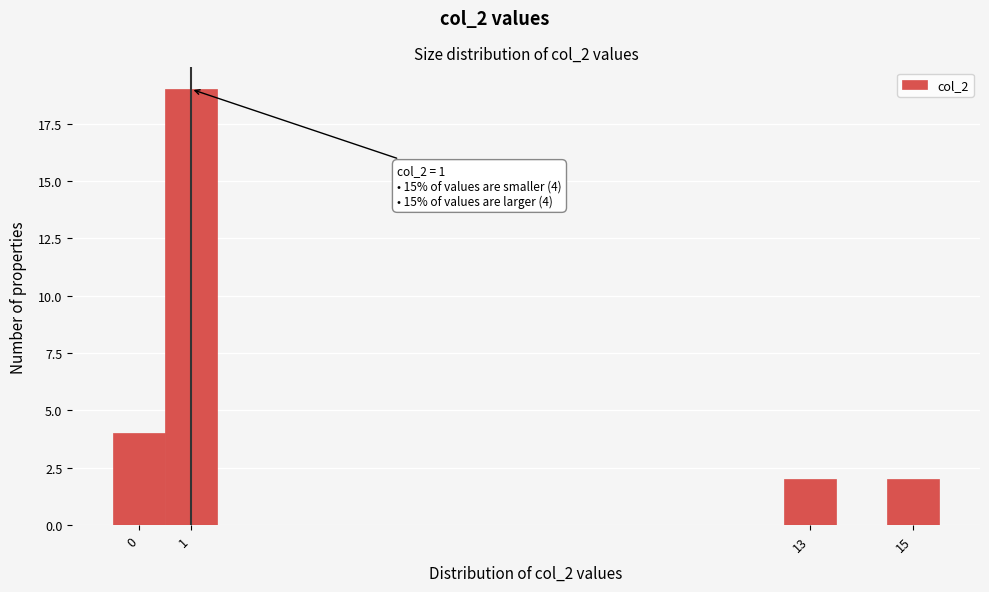

Which range on the x-axis has the tallest bar?

0.5 to 1.5